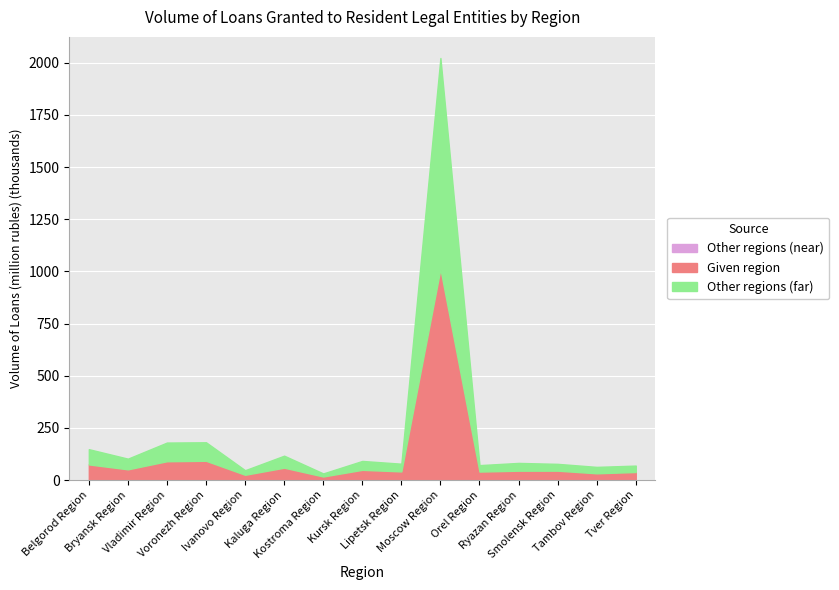

Rank the series at Smolensk Region from lowest to highest value.

by credit institutions of other regions (near), by credit institutions of other regions (far), by credit institutions of the given region